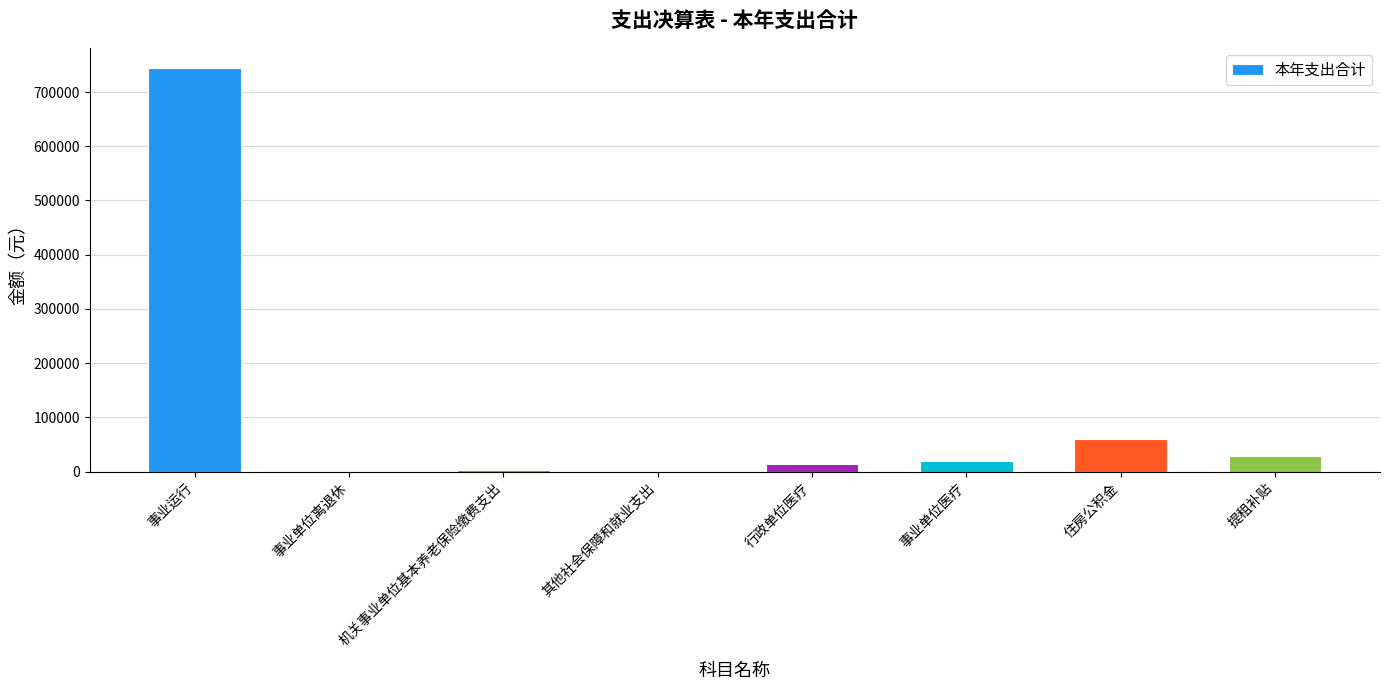

What is the average value?

108998.0